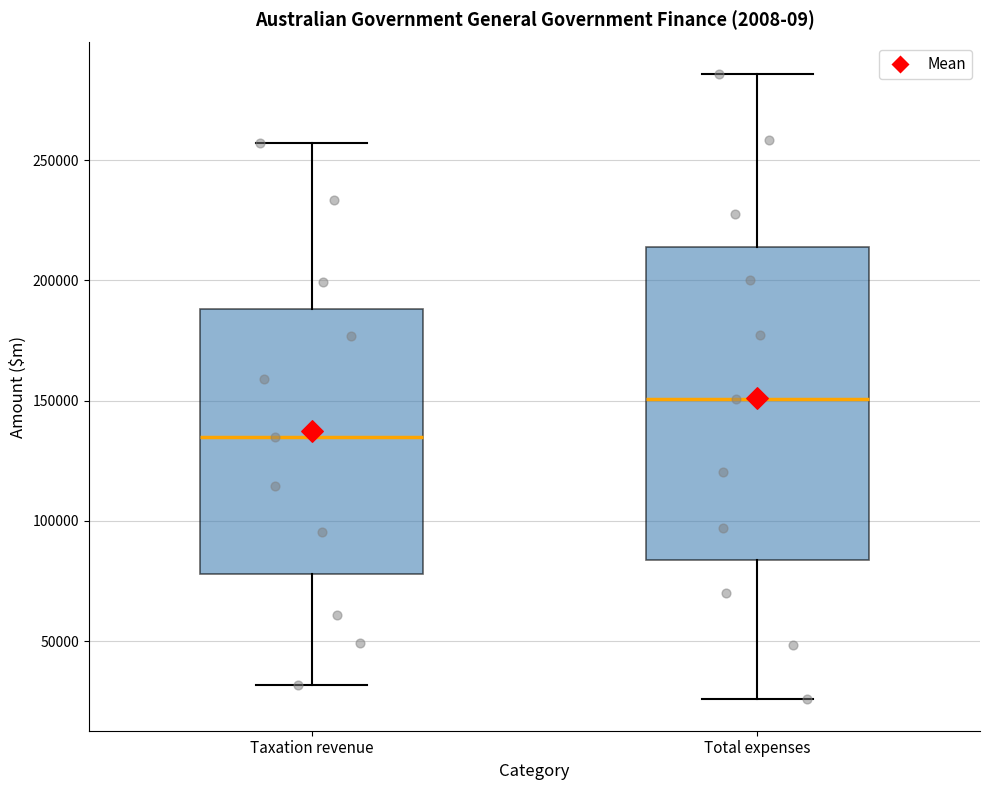

Which box is the tallest, from its lower edge to its upper edge?

Total expenses